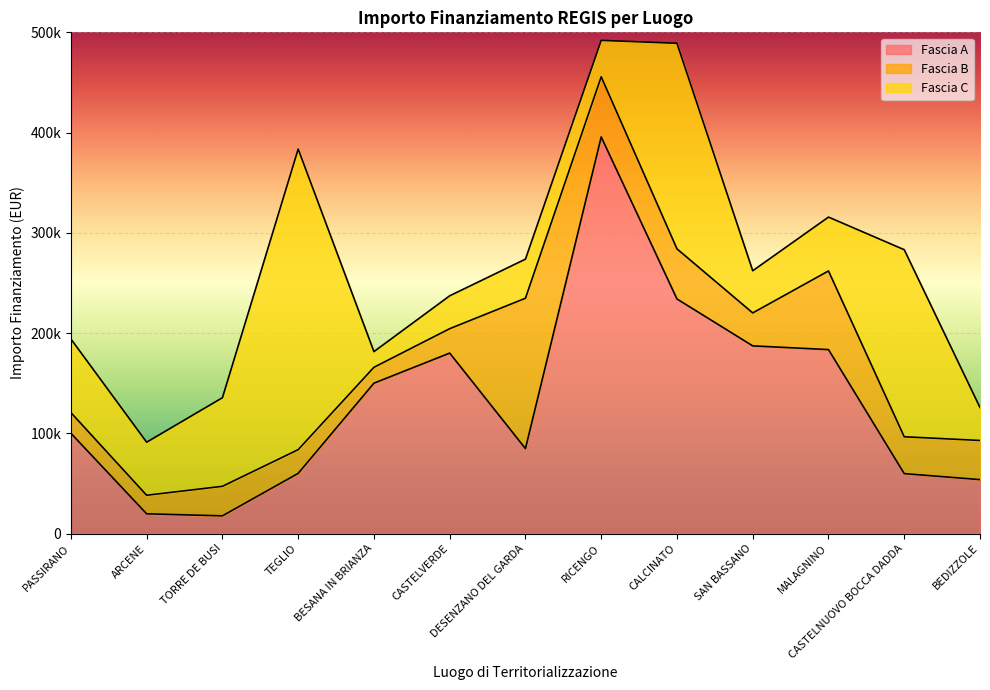

What is the minimum value for Fascia C?

15630.6